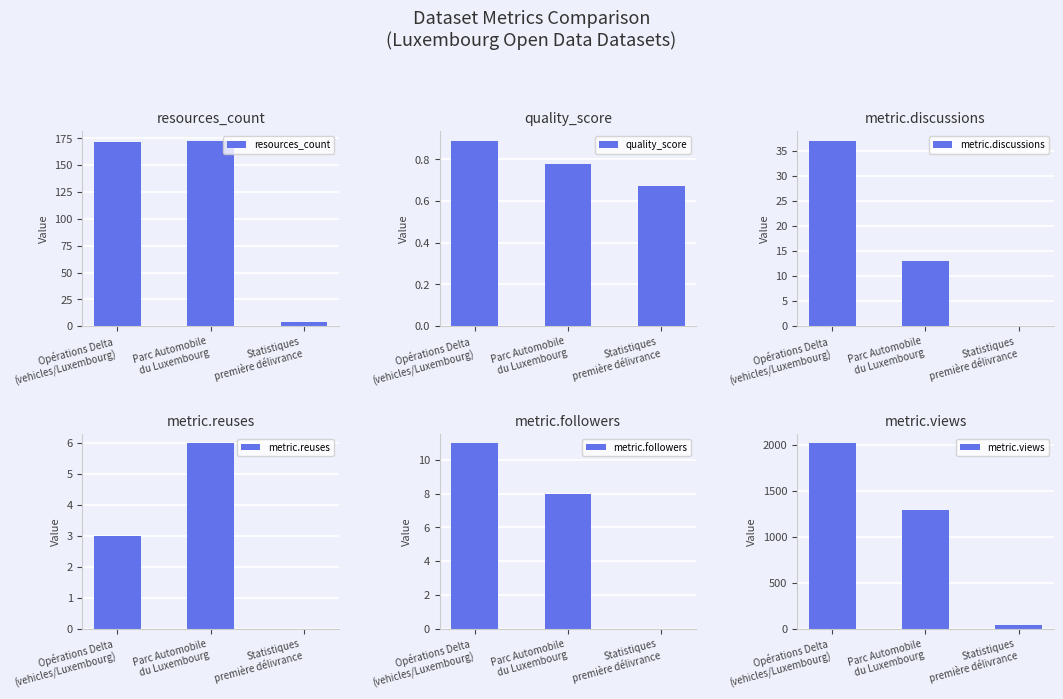

Between Opérations Delta
(vehicles/Luxembourg) and Parc Automobile
du Luxembourg, which series saw the biggest shift?

metric.views